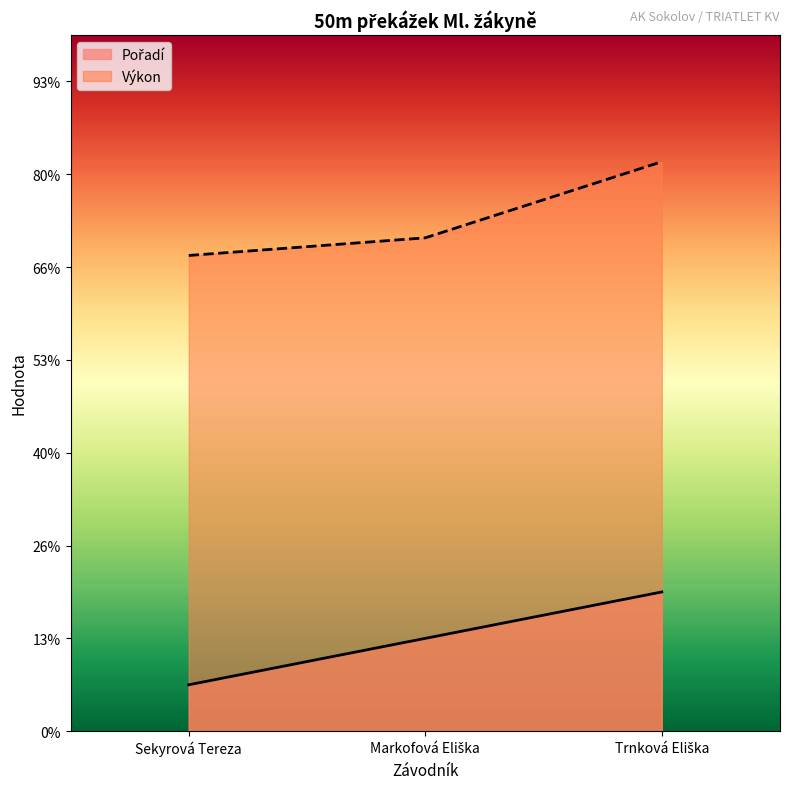

List the series in order of their overall mean, highest first.

Výkon, Pořadí